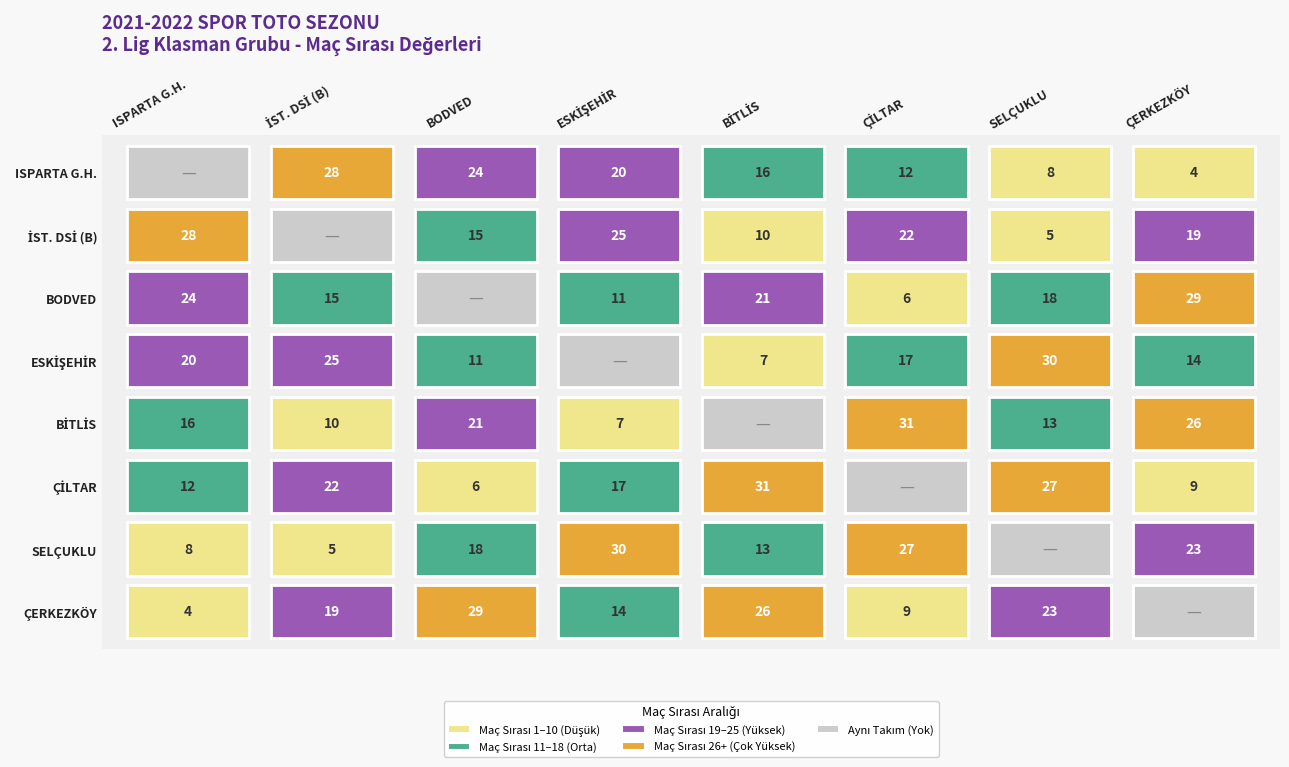

Between BİTLİS GENÇLİK SPOR and SELÇUKLU BLD. SPOR, which series saw the biggest shift?

ESKİŞEHİR ASP